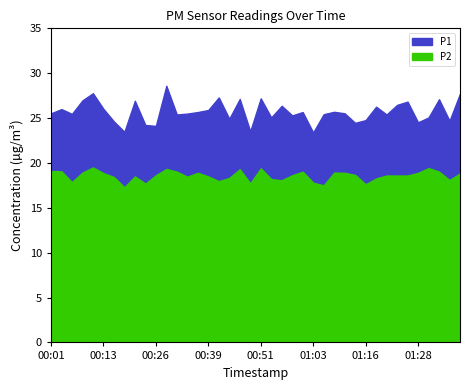

At 00:36, list the series in order from largest to smallest.

P1, P2